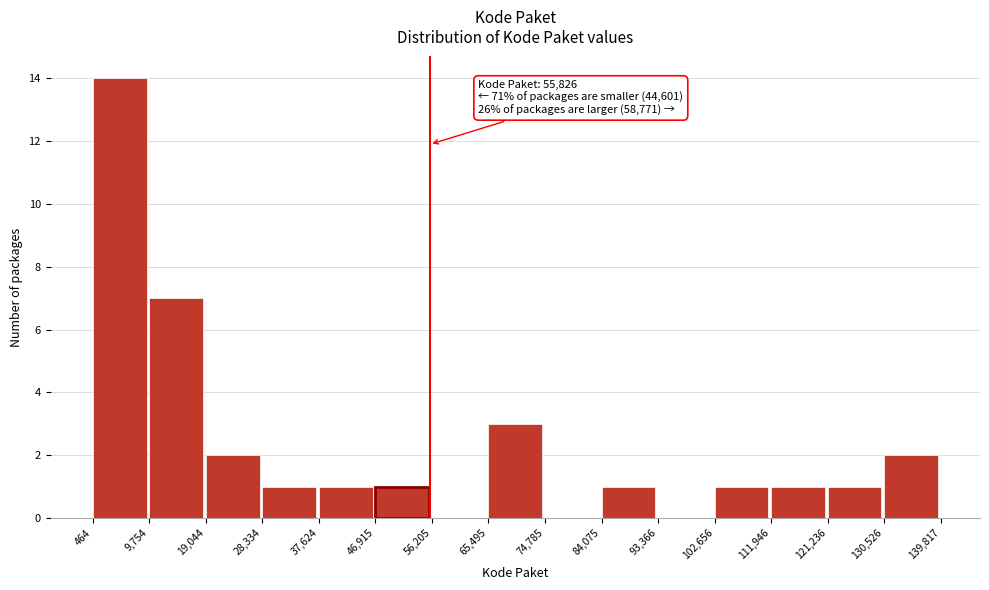

Which range on the x-axis has the tallest bar?

464 to 9,754